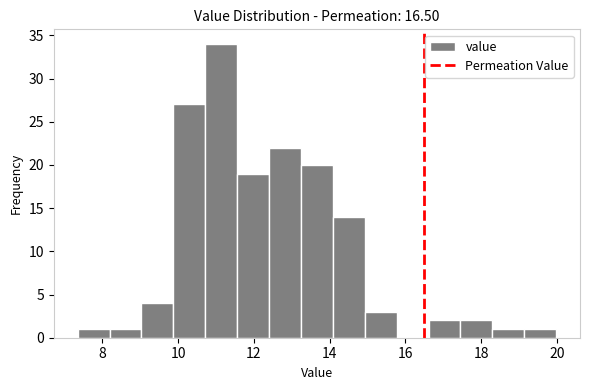

How tall is the bar that spans 13.2 to 14.0 on the x-axis? Neither the bar edges nor the heights are printed on the chart, so give them approximately, as read against the axes.

20